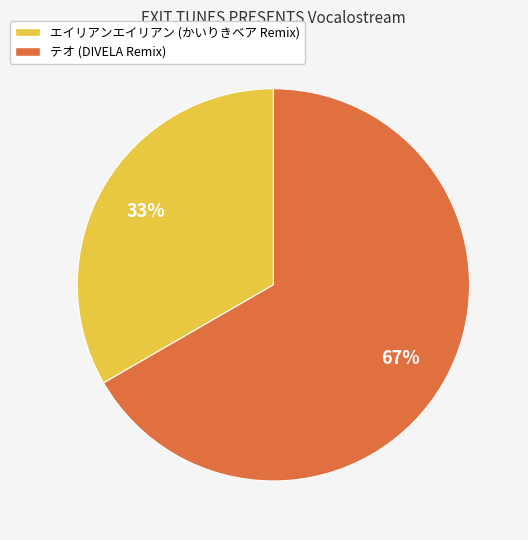

True or false: エイリアンエイリアン (かいりきベア Remix) accounts for 44% of the total.

False